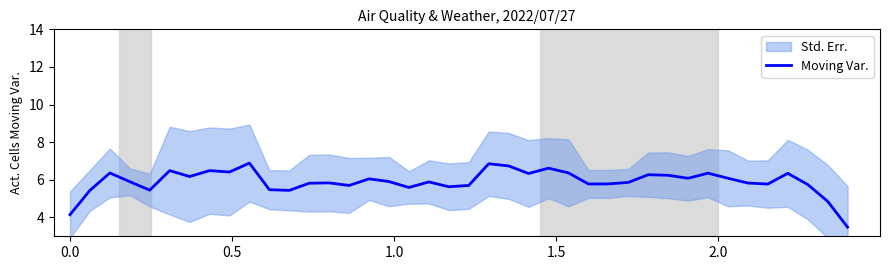

True or false: there are more than 2 points higher than both neighbors.

True